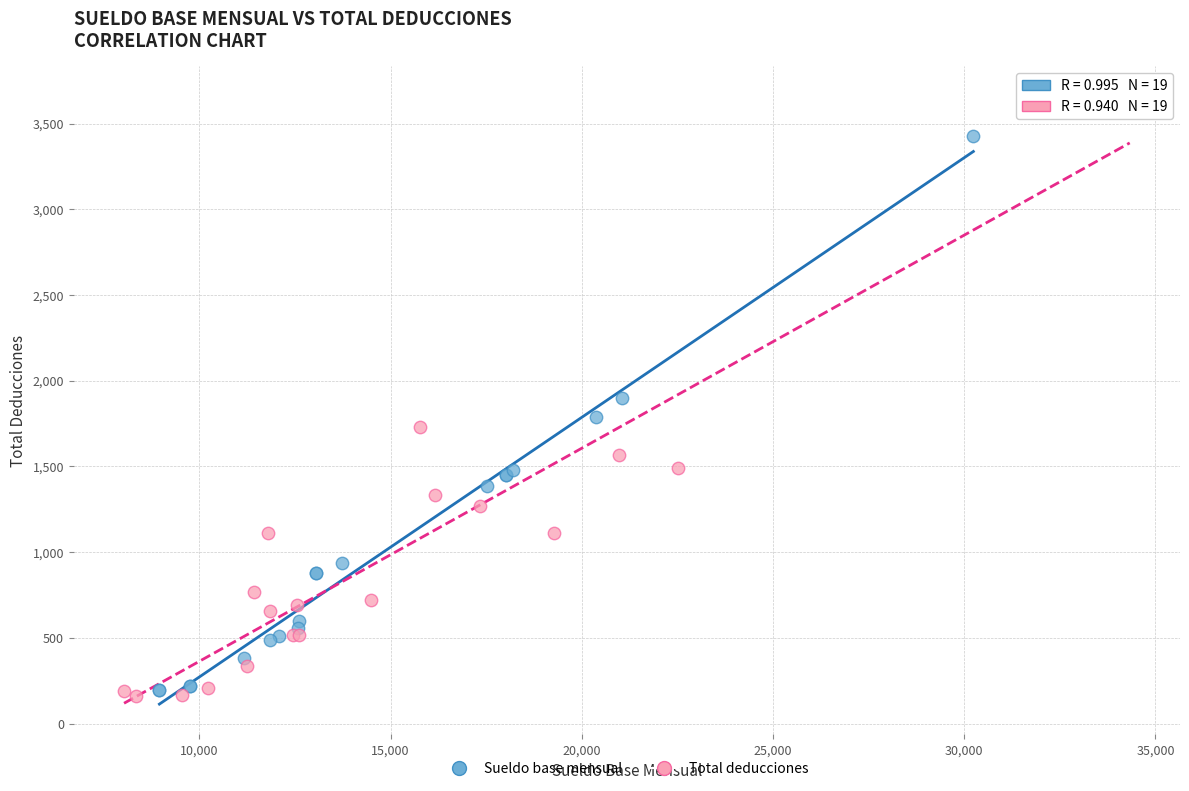

Which series has the largest Y range (max minus min)?

Total deducciones